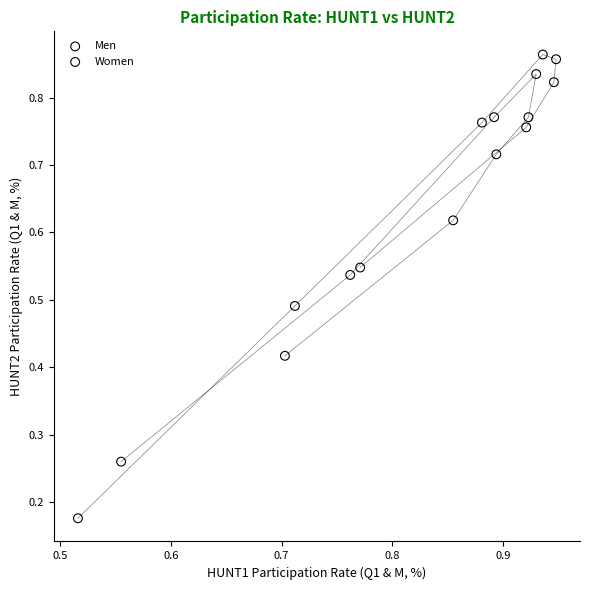

Which series has the widest spread of Y values?

Women